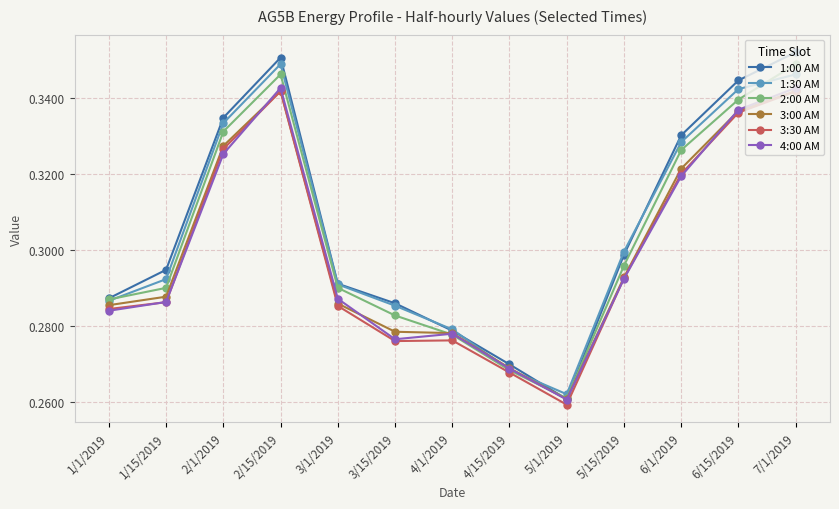

What is the total value across all series at 1/15/2019?

1.7